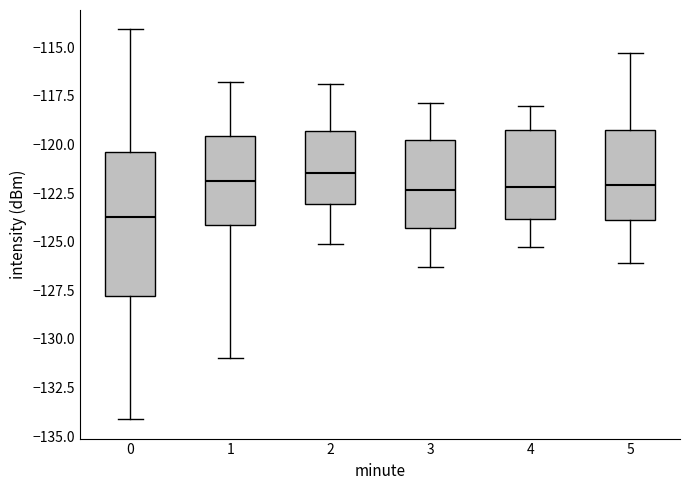

Where does the median line of the box at x = 3 sit on the y-axis? The values are not printed on the chart, so give them approximately, as read against the axis.

-122.5